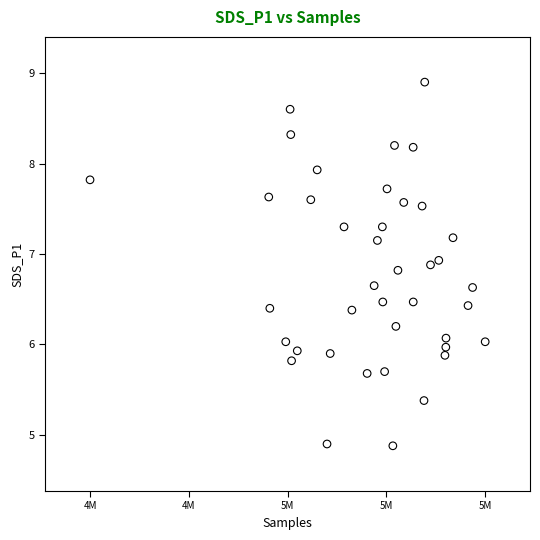

What is the range of X values (max minus min)?

44093.0